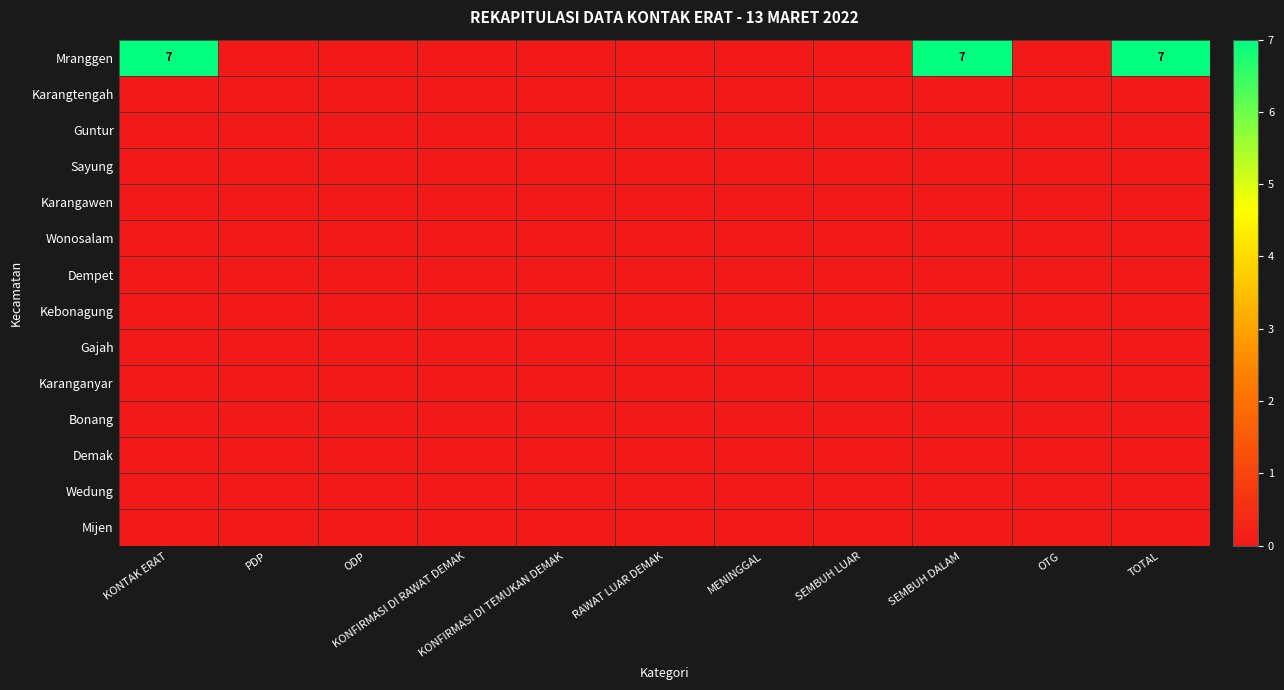

Is the value of Gajah at KONFIRMASI DI RAWAT DEMAK greater than the value of Guntur at MENINGGAL?

No